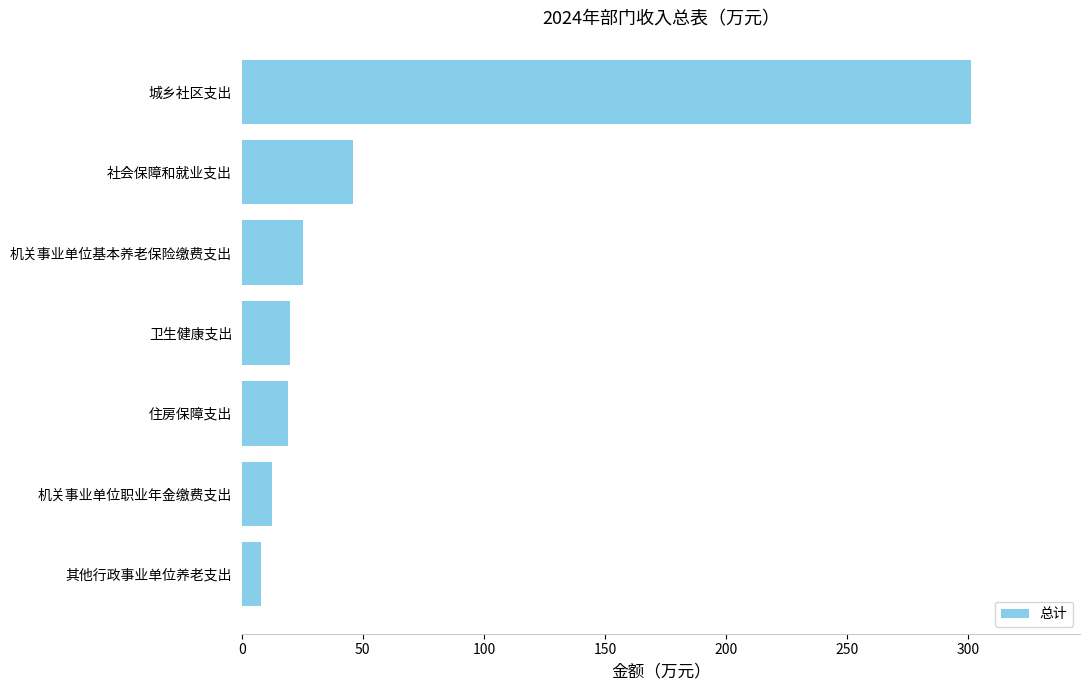

What is the maximum value shown in the chart?

300.9